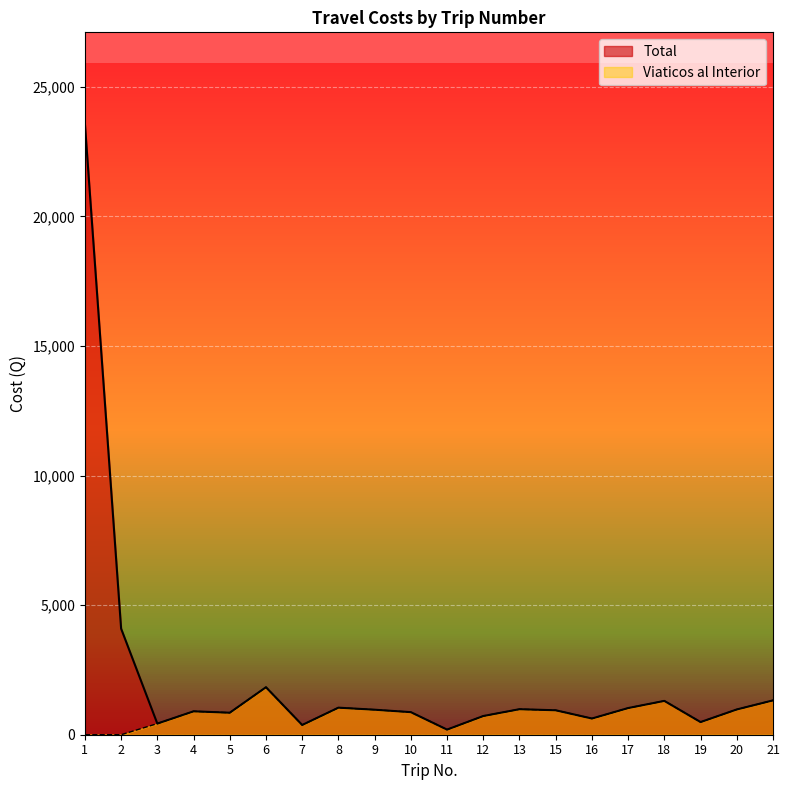

The value of Total at 9 is 433.1. True or false?

False